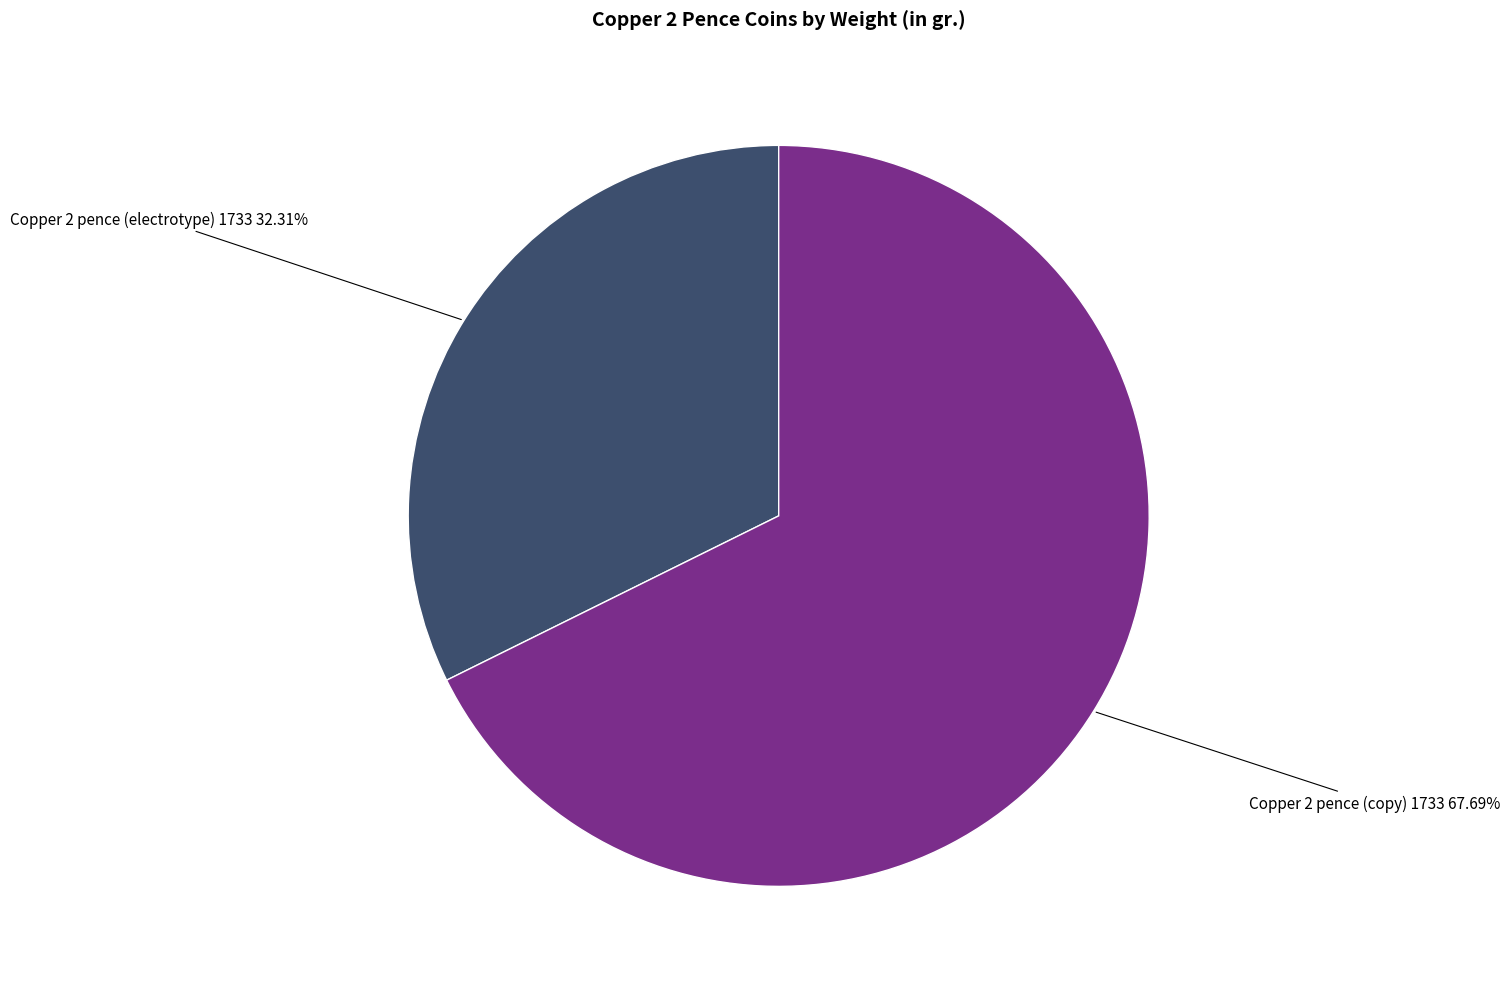

How many slices are in this pie chart?

2